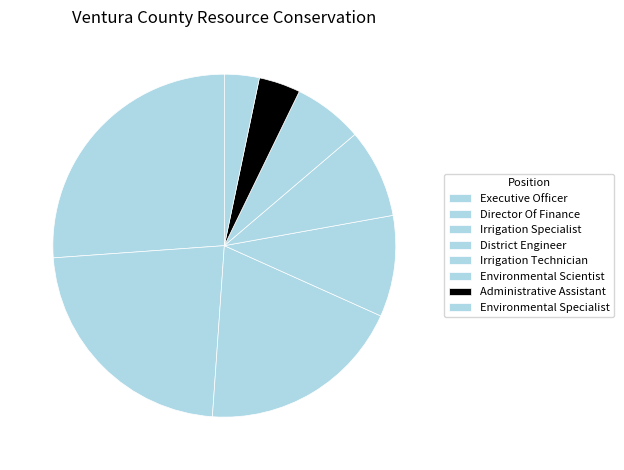

Rank the categories by value from highest to lowest.

Executive Officer, Director Of Finance, Irrigation Specialist, District Engineer, Irrigation Technician, Environmental Scientist, Administrative Assistant, Environmental Specialist